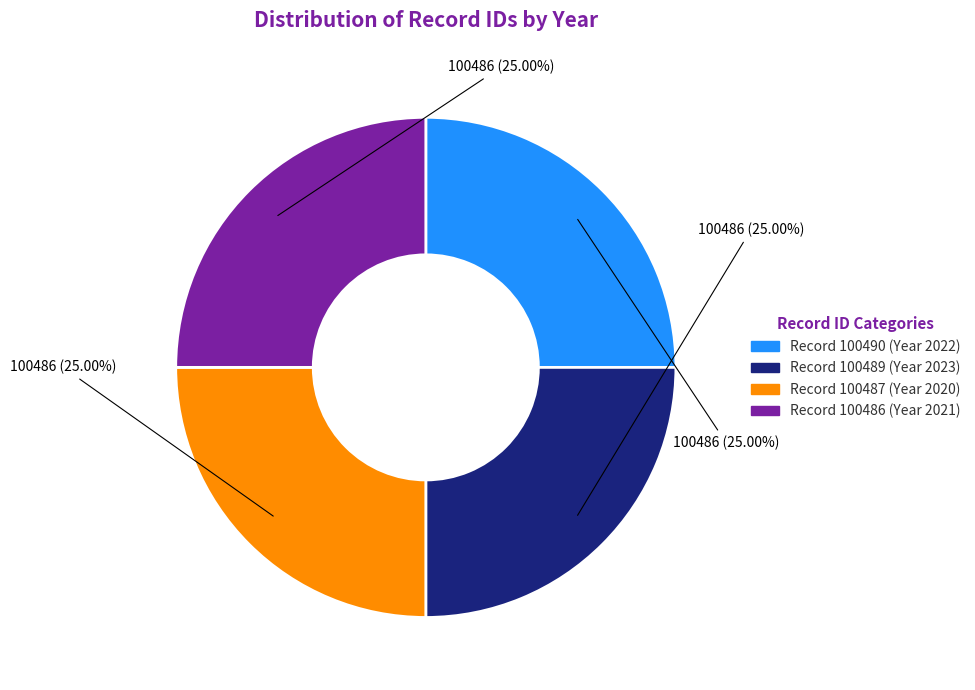

Does any single category account for the majority?

No